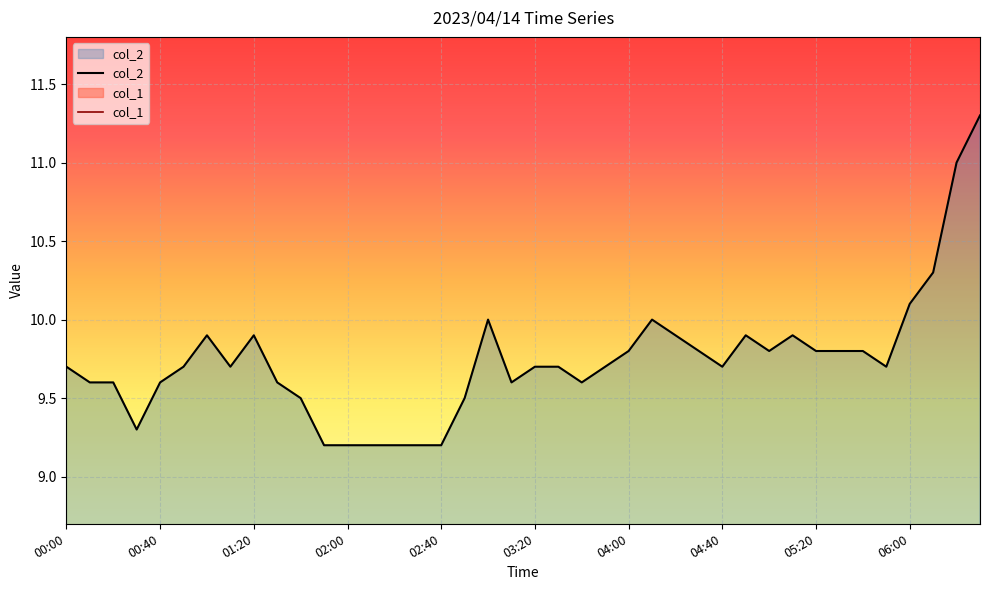

List the series in order of their overall mean, lowest first.

col_1, col_2